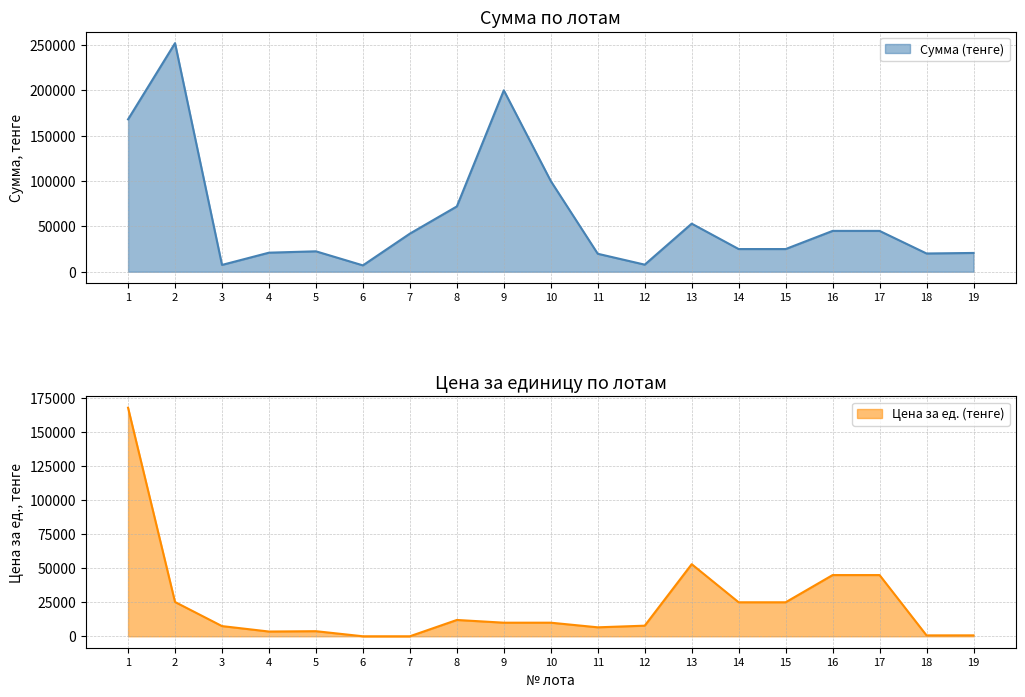

What is the difference between the highest and lowest values at 11?

13200